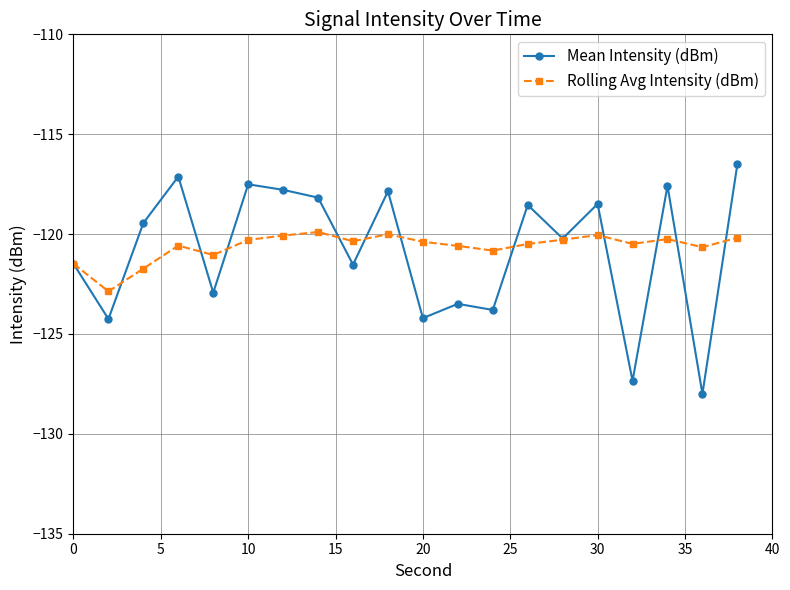

True or false: Rolling Avg Intensity (dBm) and Mean Intensity (dBm) cross at least once.

True